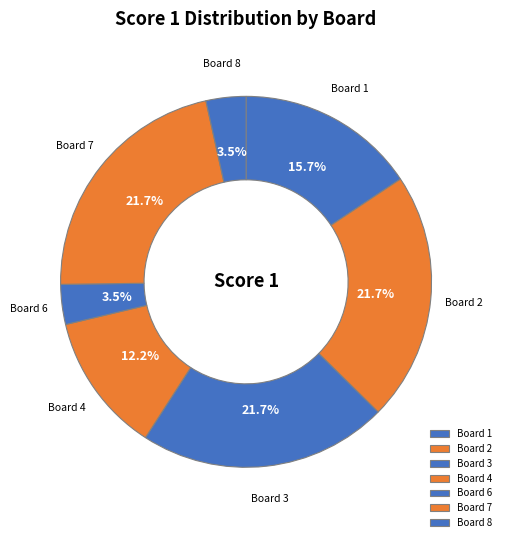

Is there a majority slice in this chart?

No